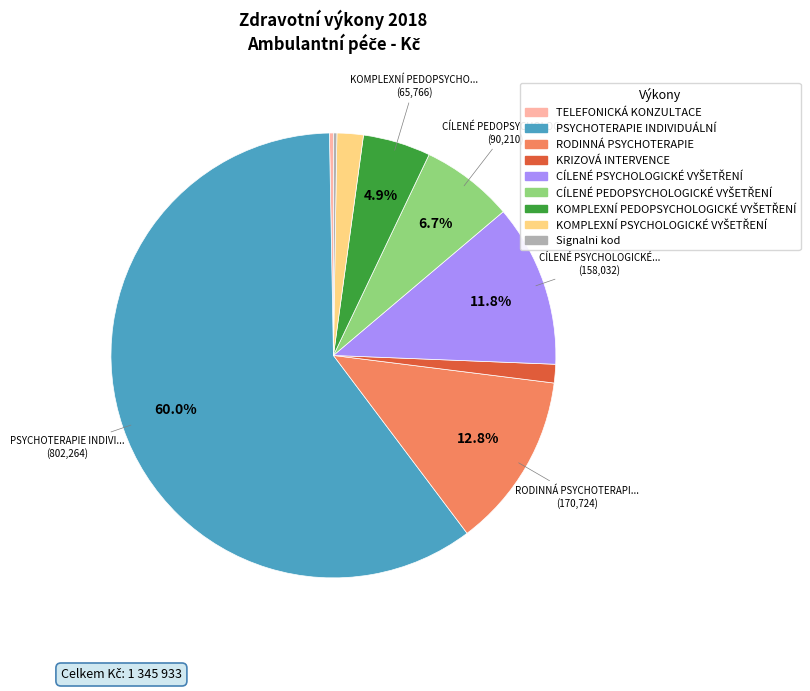

Between RODINNÁ PSYCHOTERAPIE and KRIZOVÁ INTERVENCE, which is larger?

RODINNÁ PSYCHOTERAPIE